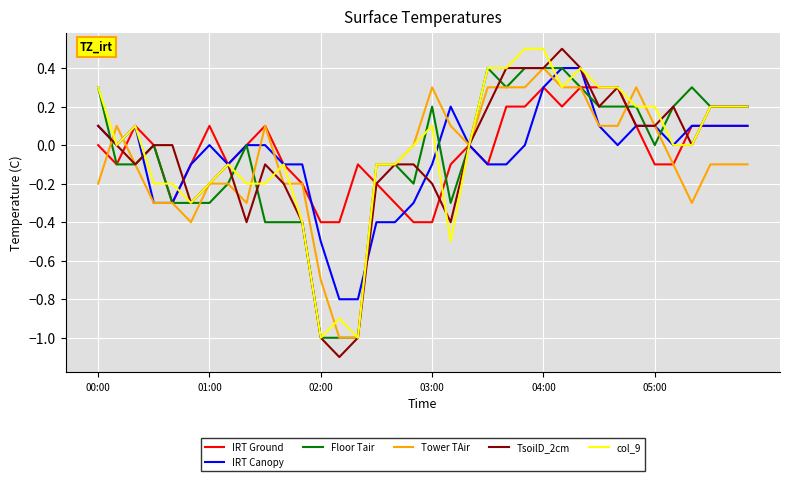

What is the minimum value for Tower TAir?

-1.0